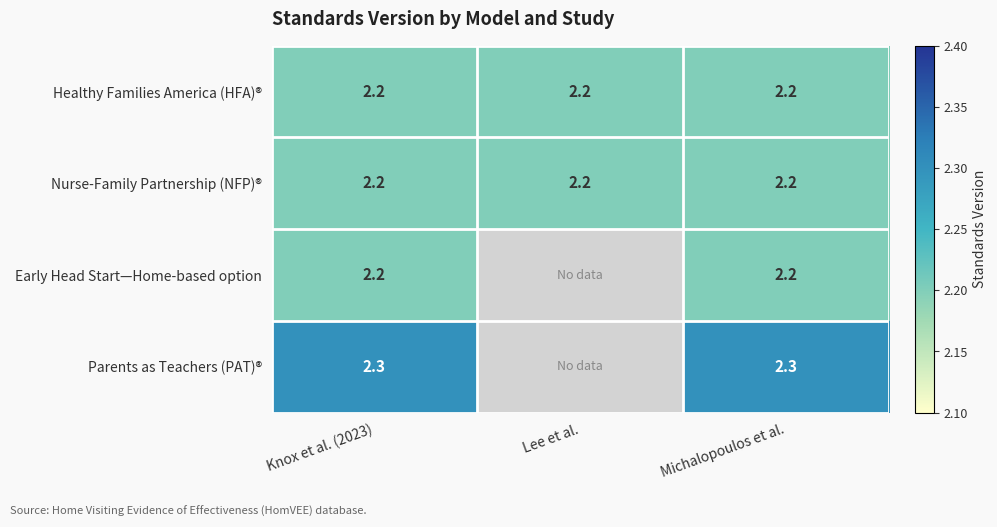

The value of Healthy Families America (HFA)® at Michalopoulos et al. is 3.8. True or false?

False